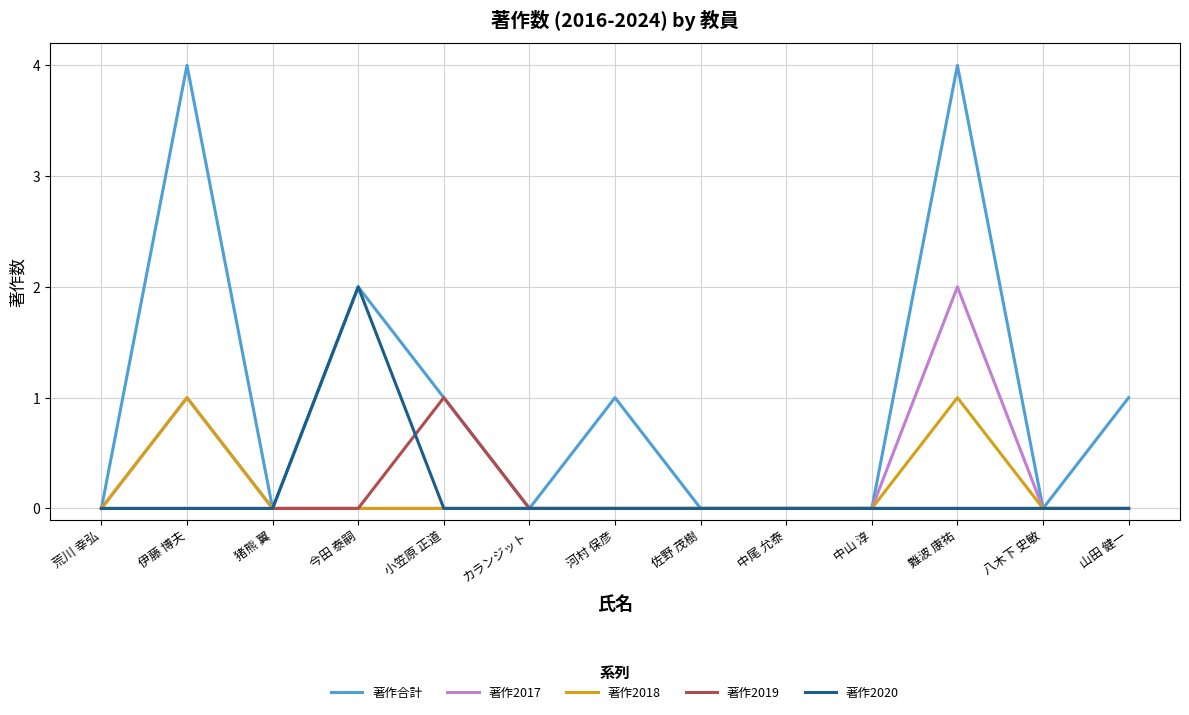

What is the spread (max minus min) of values at 難波 康祐?

4